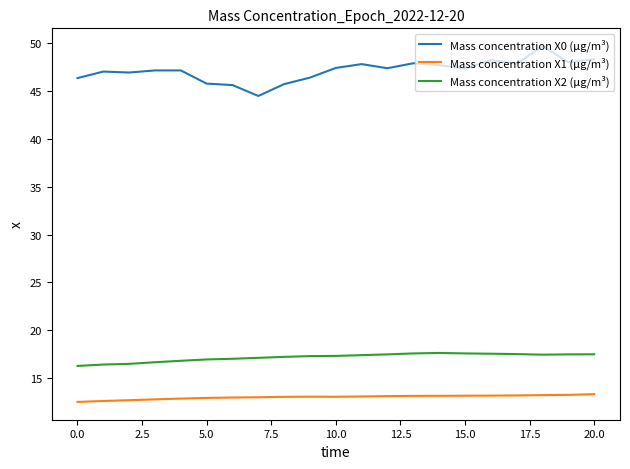

What is the maximum value for Mass concentration X2 (μg/m³)?

17.6